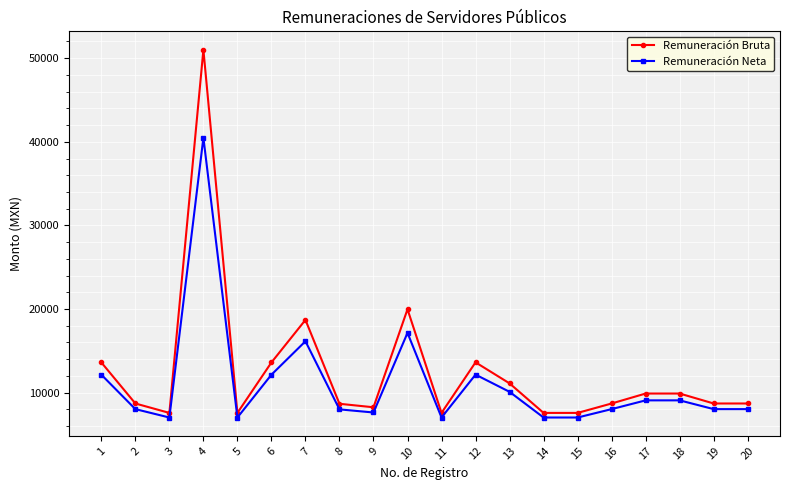

Which category has the highest value across all series?

4